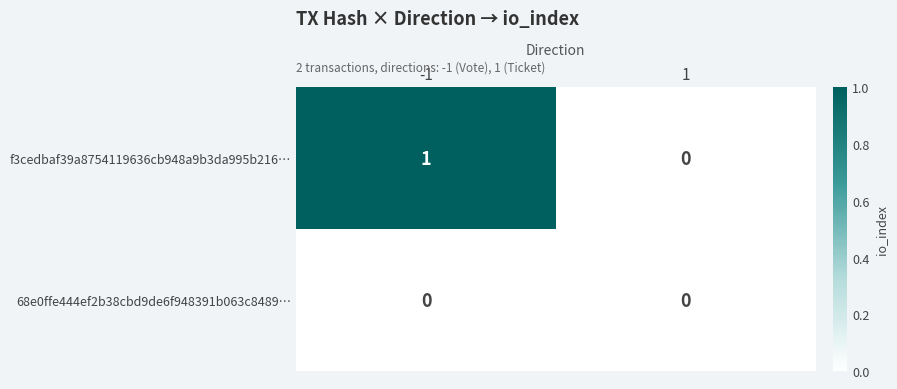

Between -1 and 1, which series saw the biggest shift?

f3cedbaf39a8754119636cb948a9b3da995b216…